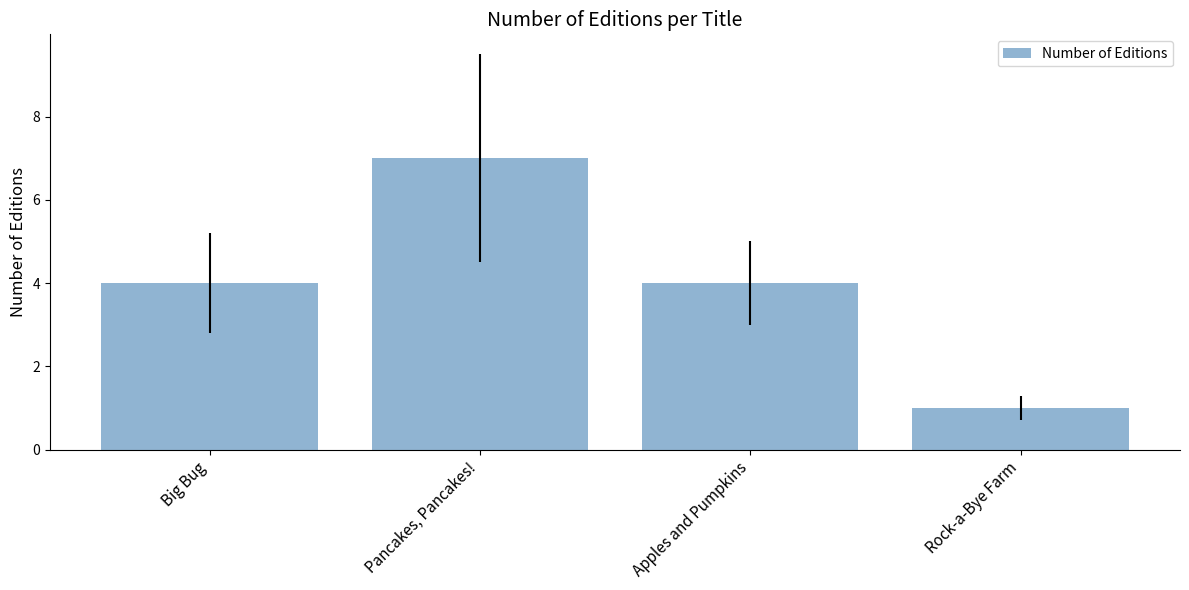

Which category has the lowest value across all series?

Rock-a-Bye Farm